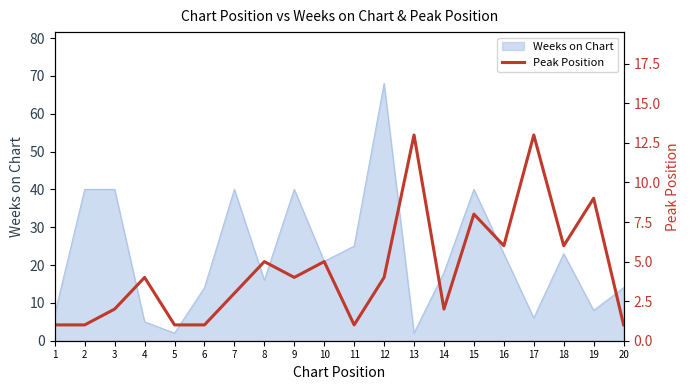

The Weeks on Chart series shows 14 at 11. True or false?

False